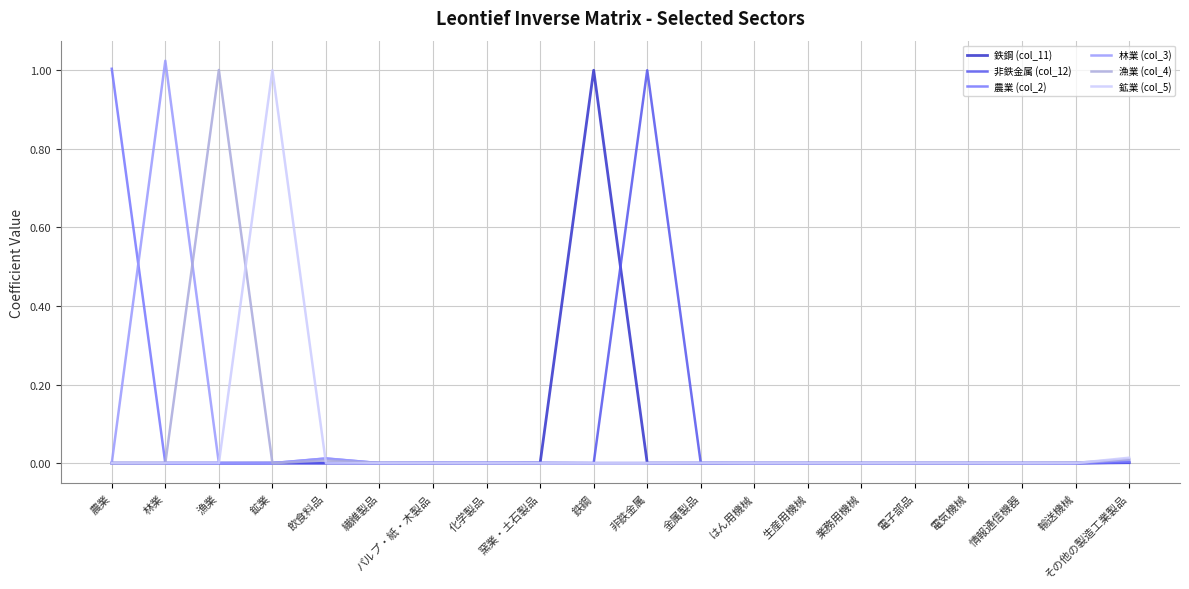

What position from the left is 鉄鋼?

10